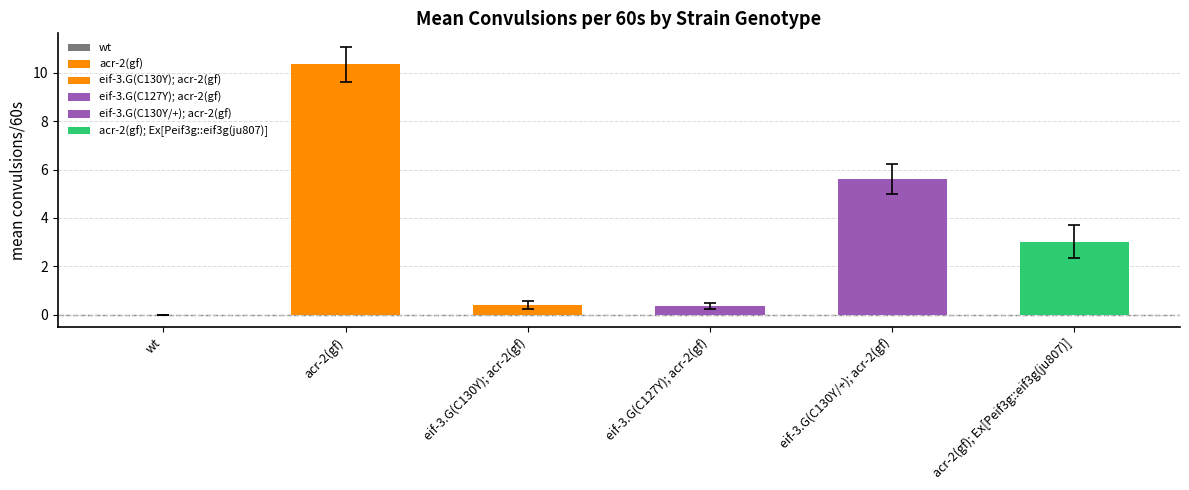

What value does the std error series have at eif-3.G(C130Y); acr-2(gf)?

0.2